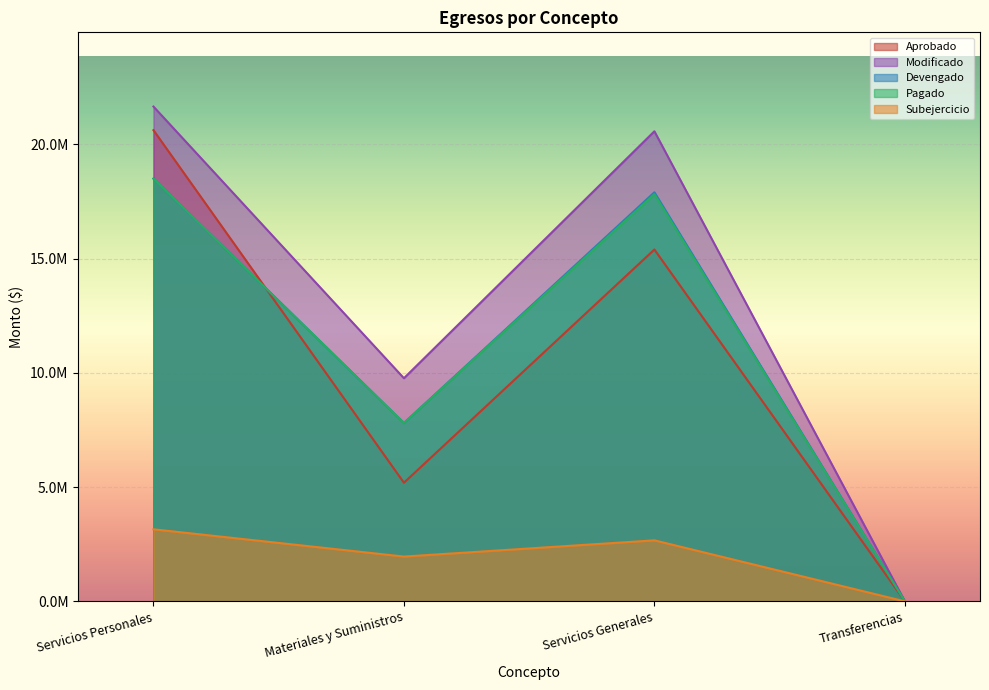

How many distinct data groups are displayed?

5